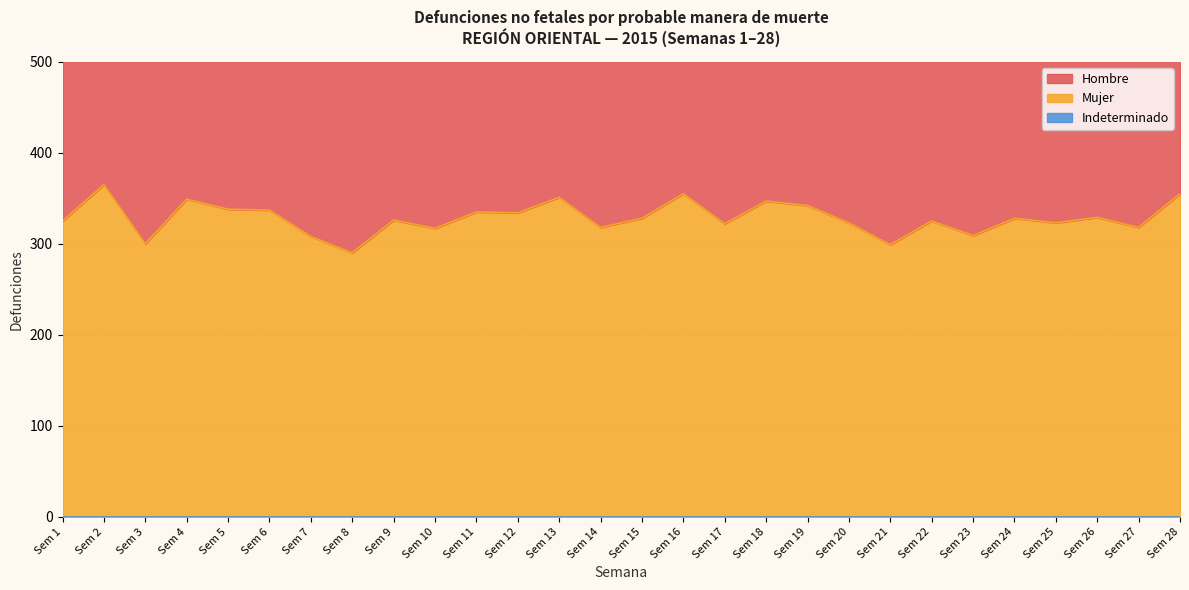

What is the sum of the Hombre values at Sem 17 and Sem 9?

716